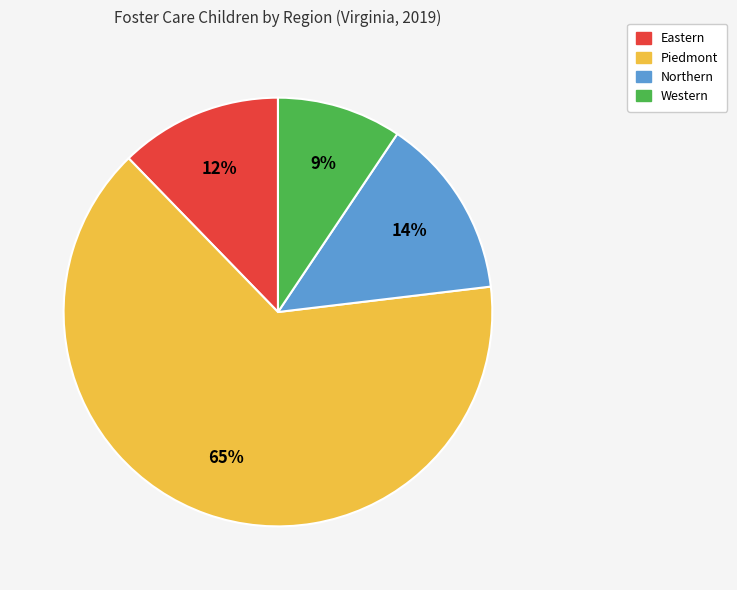

To the nearest percent, what is the average slice percentage?

25%